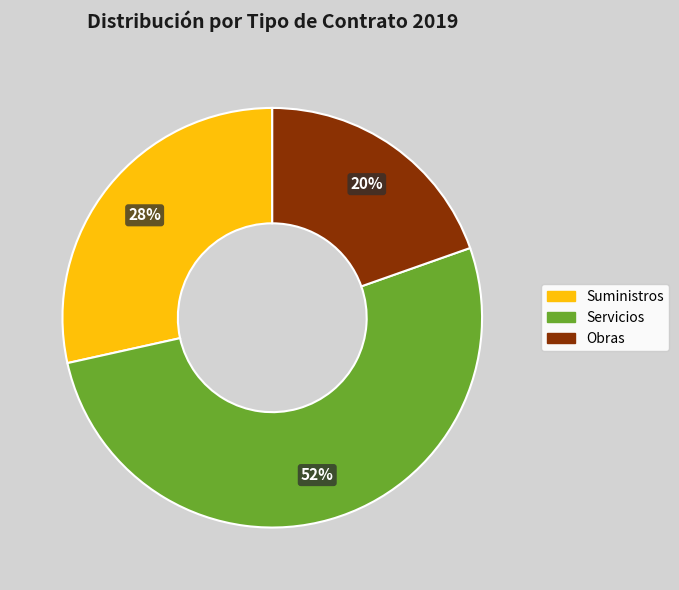

Is there any slice that represents more than half of the pie?

Yes